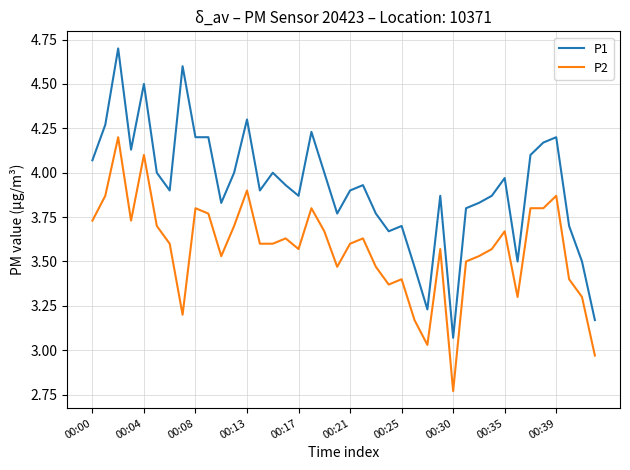

True or false: P1 has more than 2 points higher than both neighbors.

True